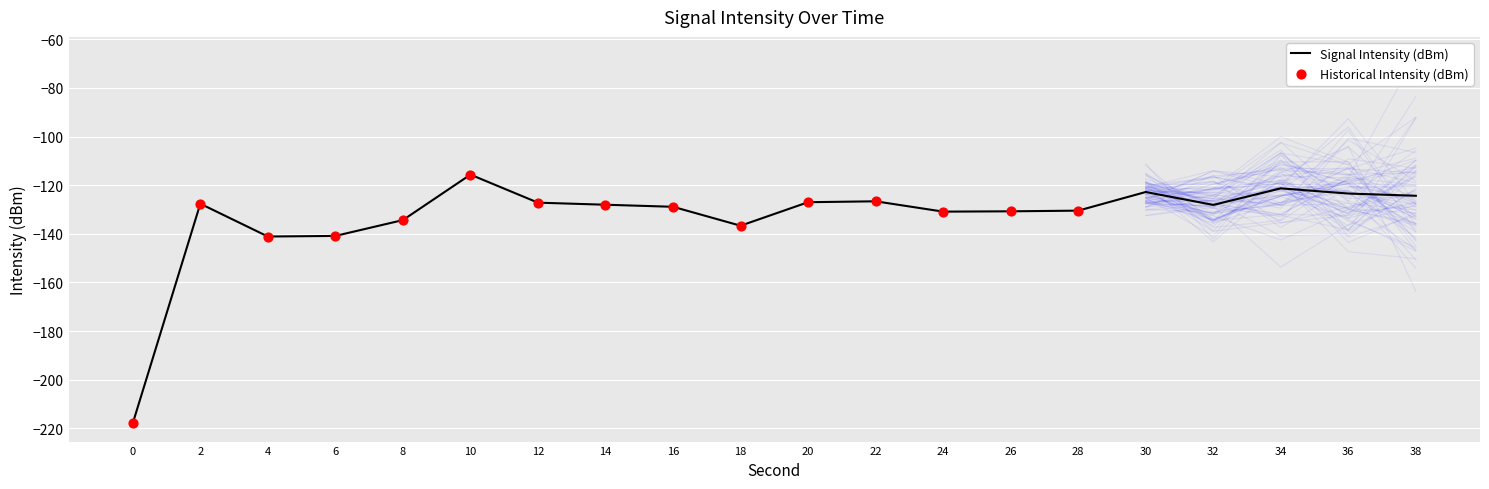

Which has a higher value, 36 or 8?

36